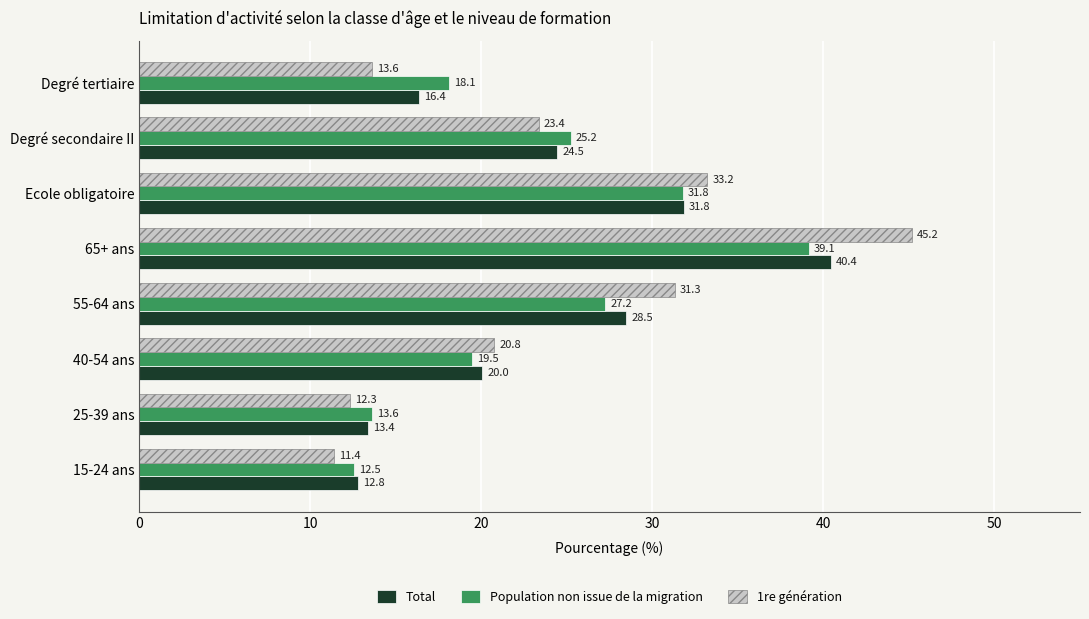

What is the difference between the maximum and minimum values in the Population non issue de la migration series?

26.6